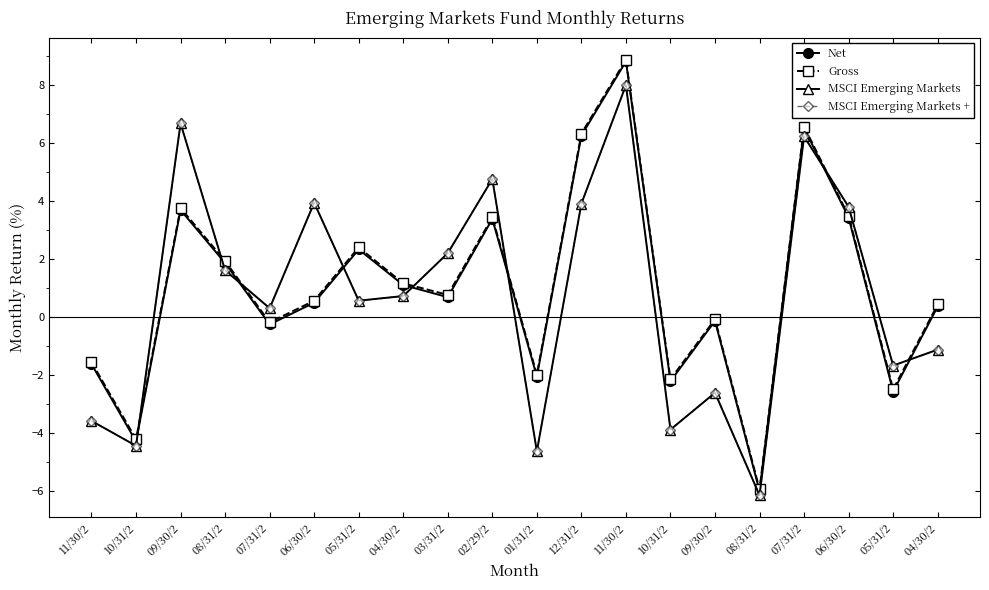

Where is the first local maximum for Gross?

09/30/2